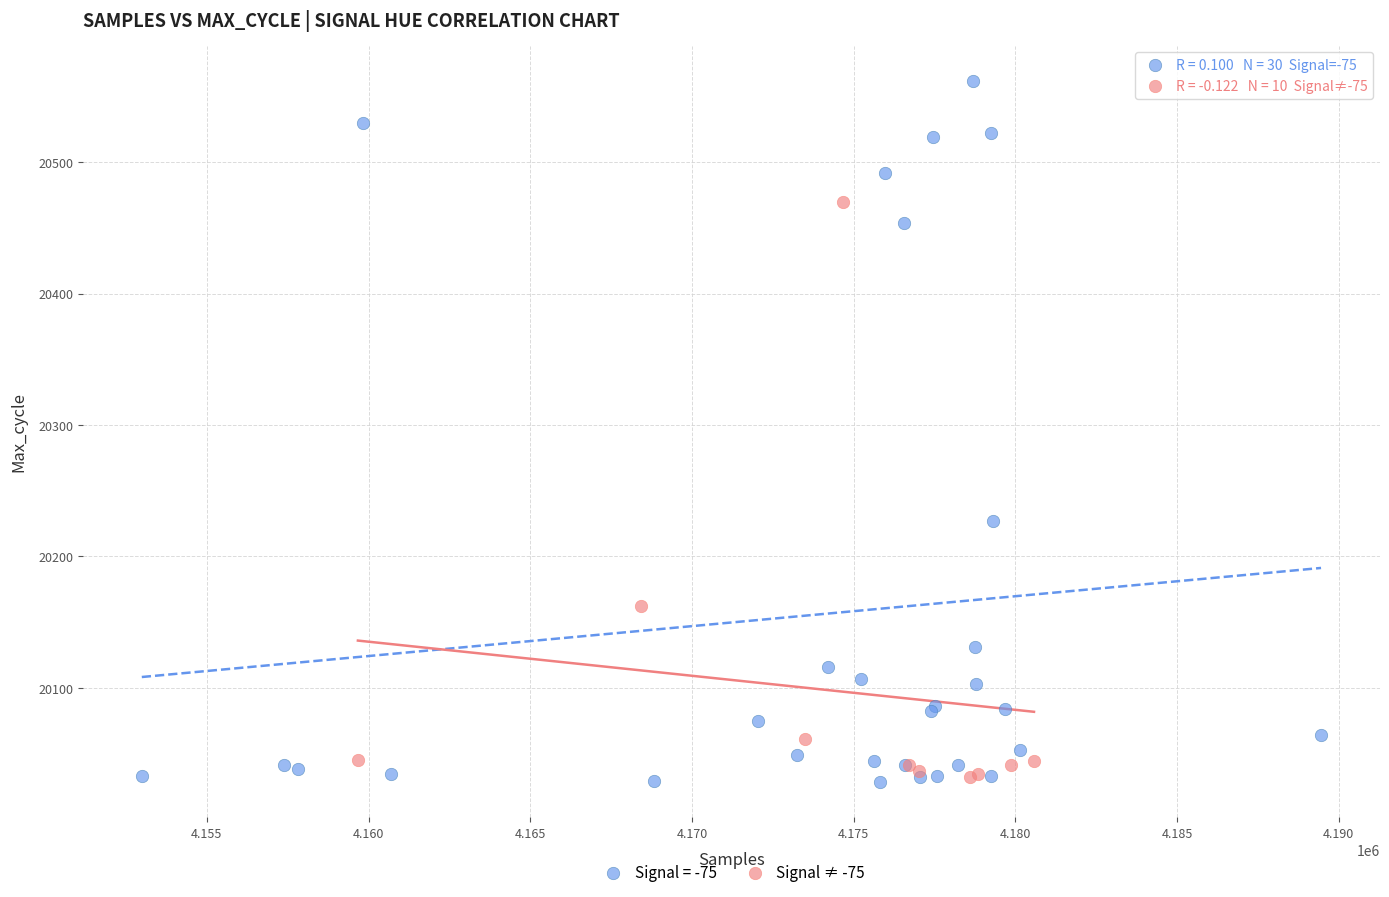

Which series reaches the maximum Y coordinate?

Signal = -75